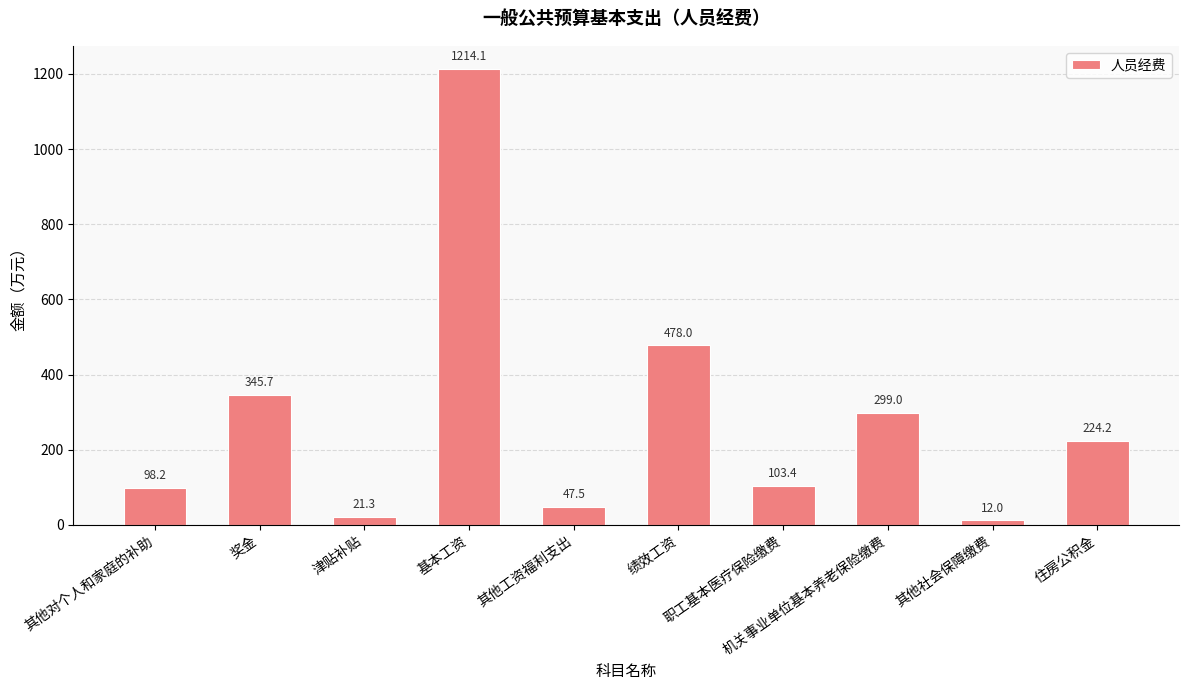

Which label corresponds to the smallest value in the chart?

其他社会保障缴费